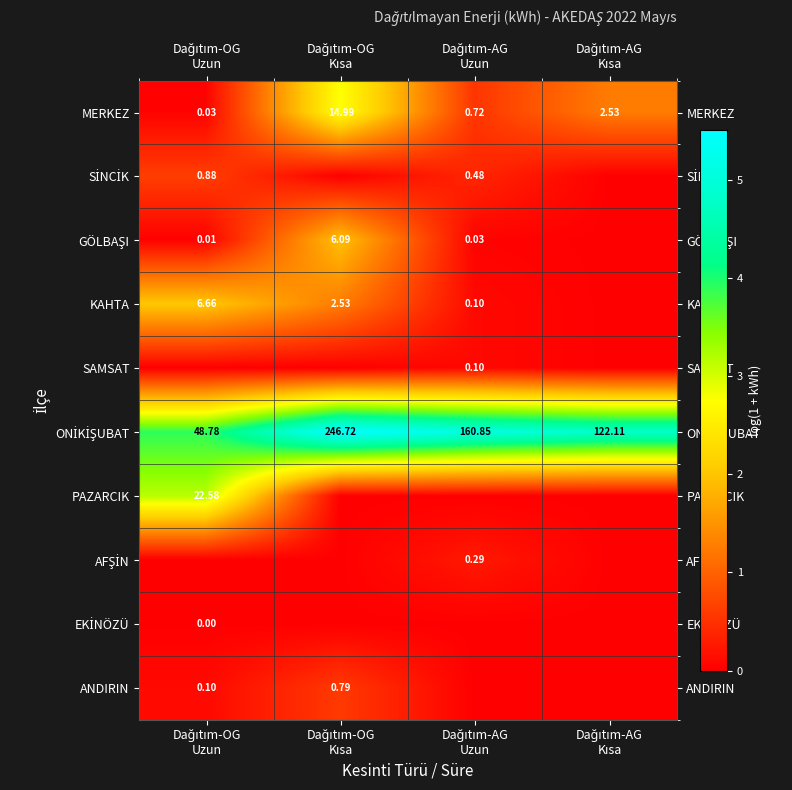

Which series has the largest total across all categories?

ONİKİŞUBAT